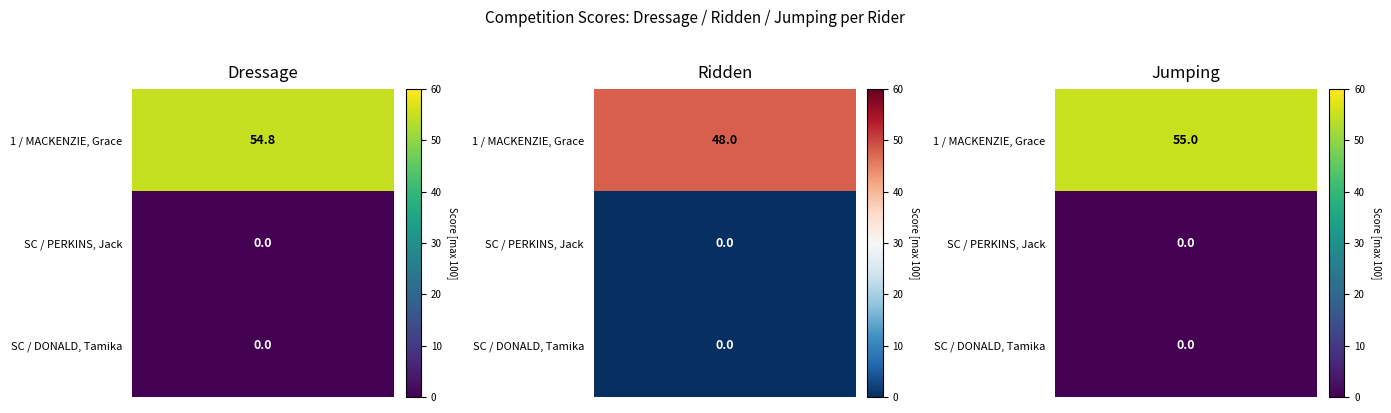

The value of Ridden
(max 100) at SC / DONALD, Tamika is 0.0. True or false?

True